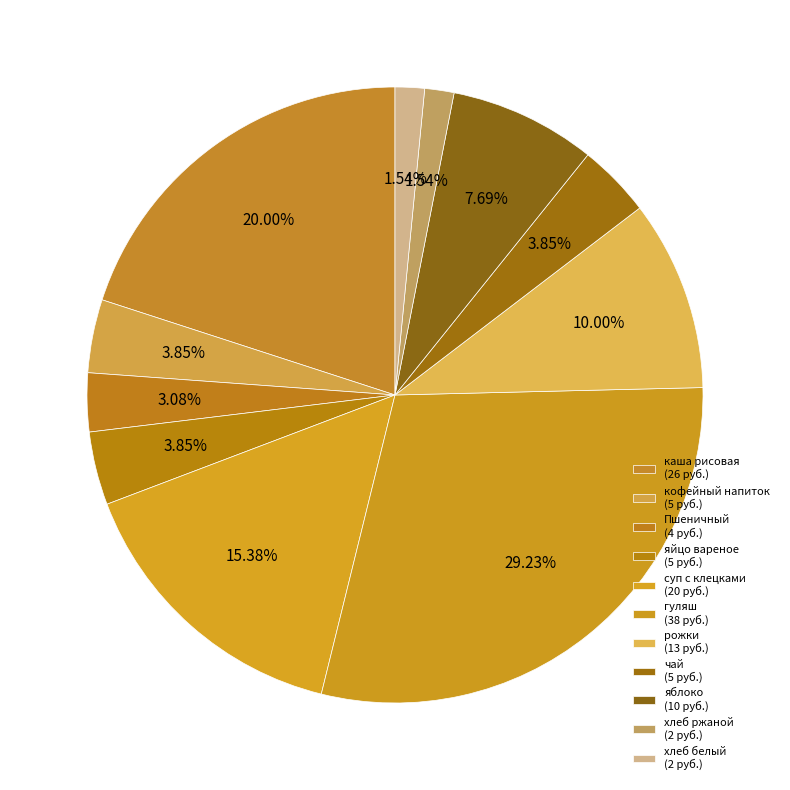

Count the number of slices in the pie.

11